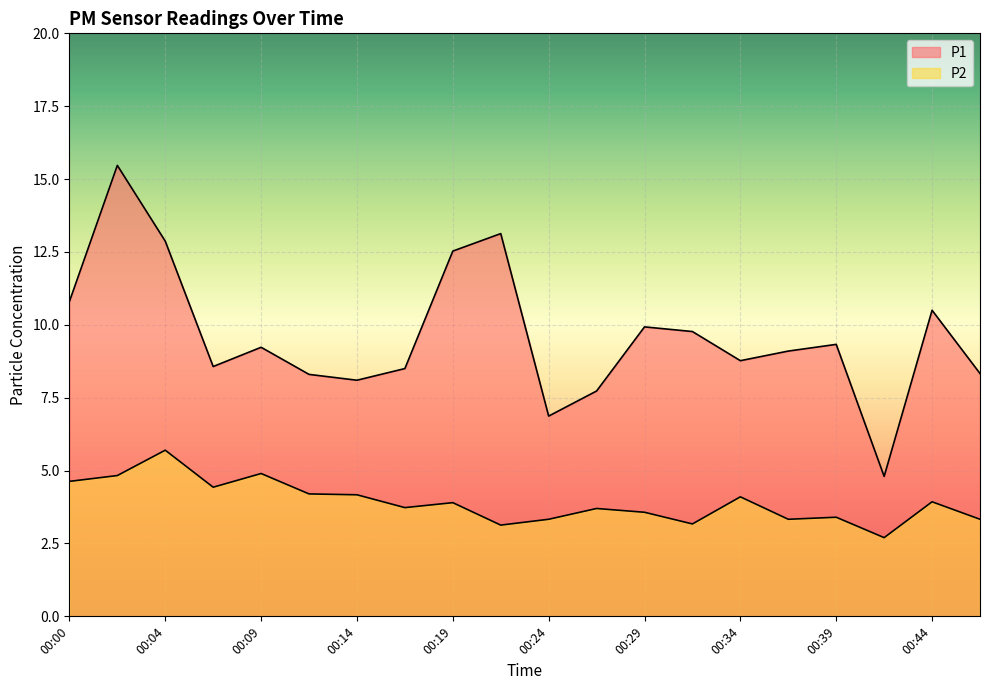

What is the approximate value of P2 at 00:37?

3.3